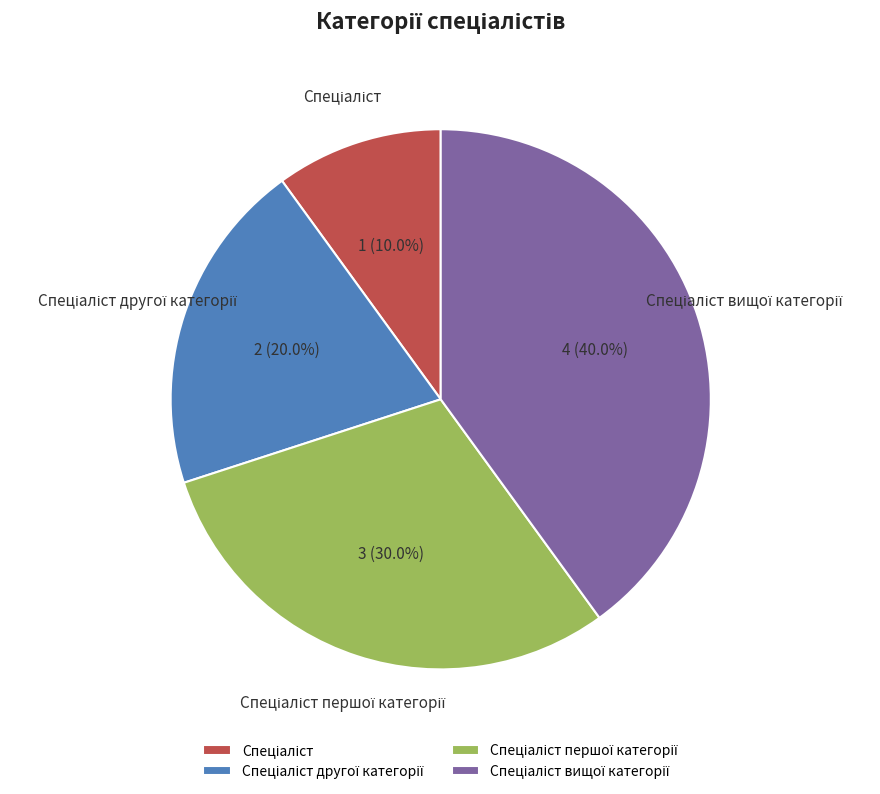

Is there any slice that represents more than half of the pie?

No